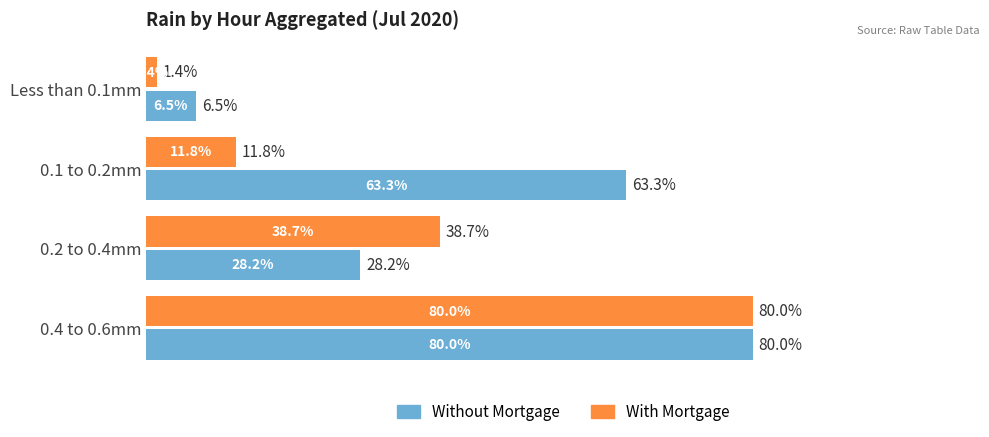

Which category has the lowest value in the With Mortgage series?

Less than 0.1mm